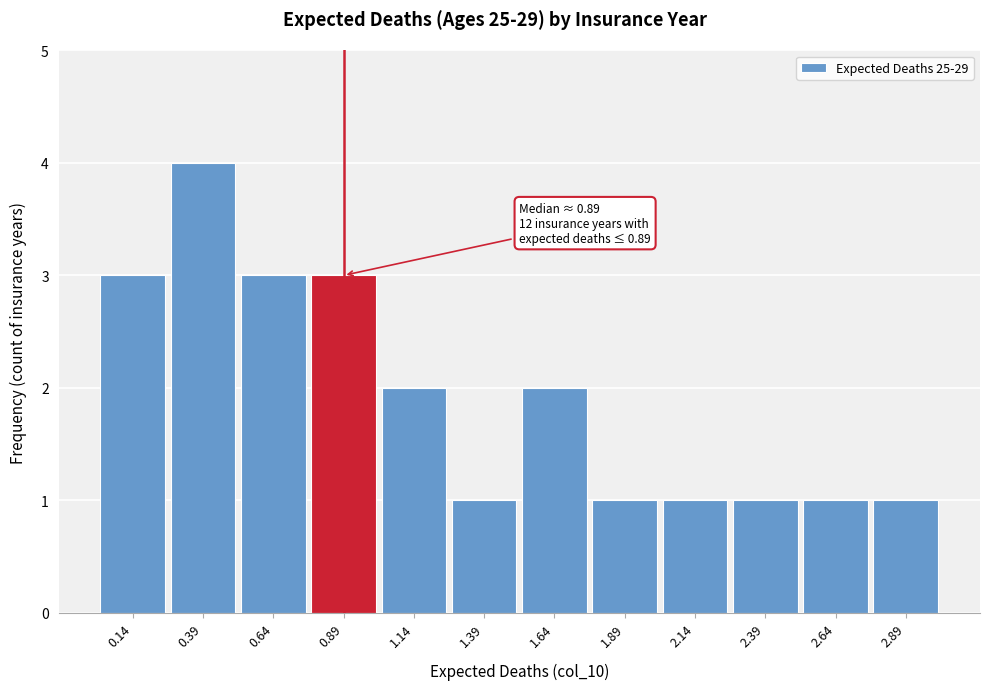

Over which range of the x-axis is the bar tallest?

0.25 to 0.50